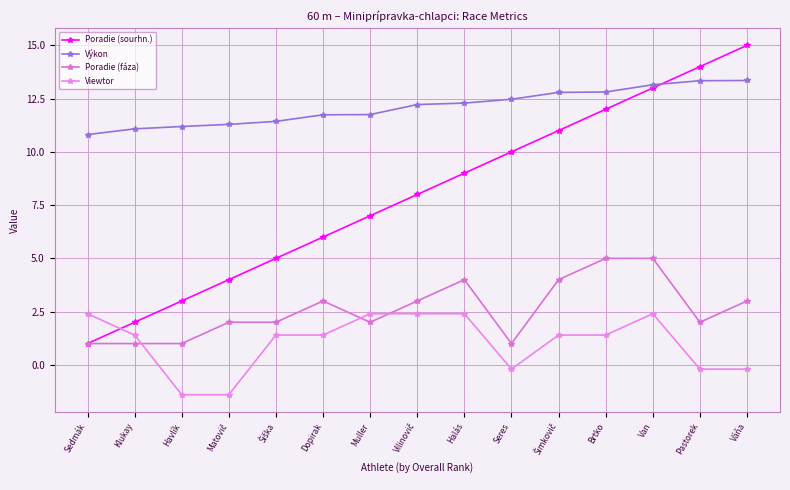

Is this an area chart (filled region under the line)?

No